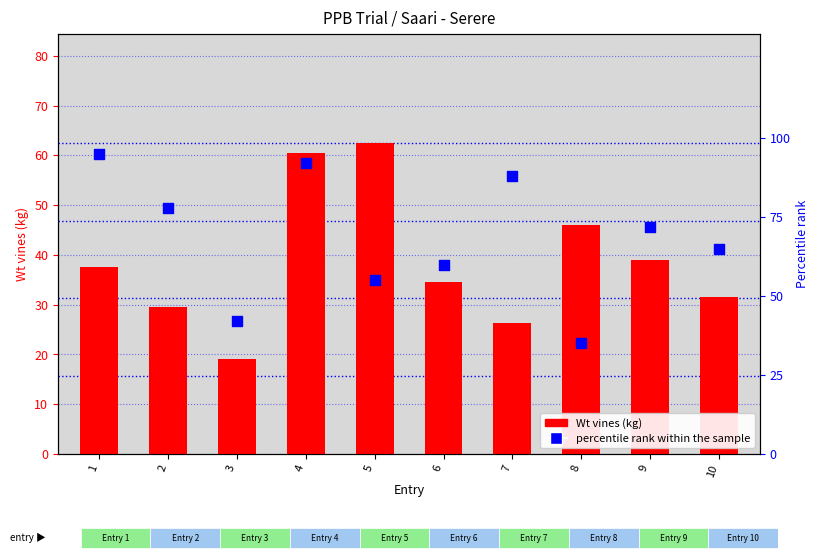

What are all the series names shown in the legend?

Wt vines (kg), percentile rank within the sample